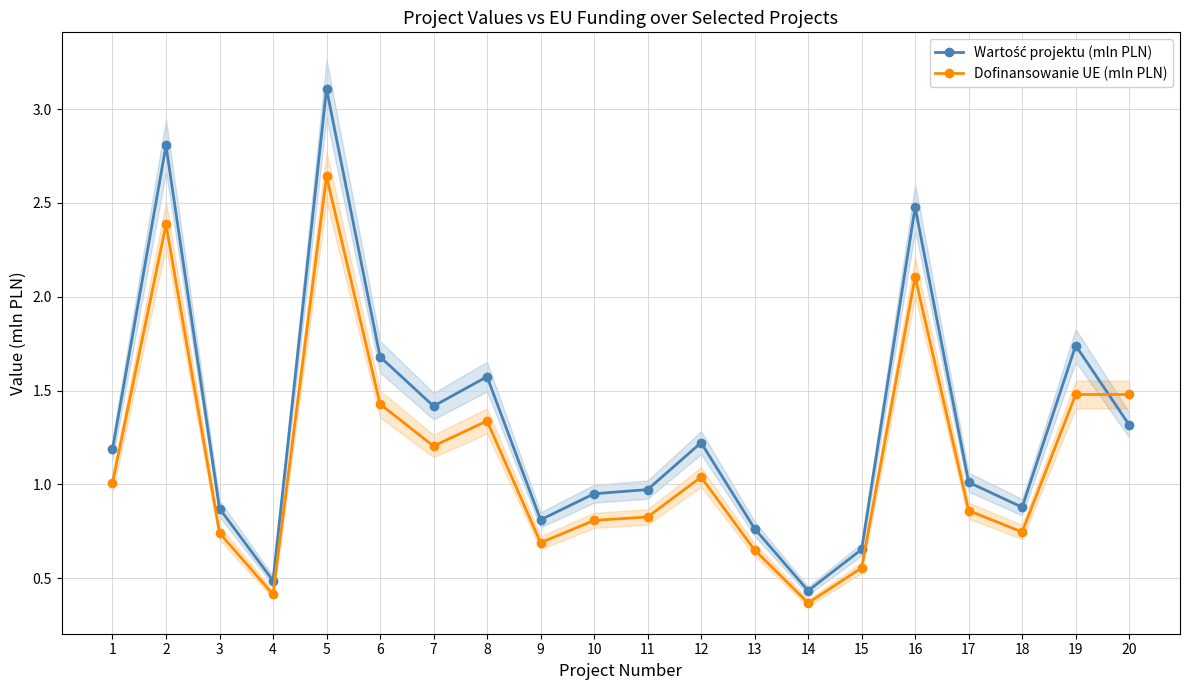

What is the sum of the Dofinansowanie UE (mln PLN) values at 17 and 1?

1.9